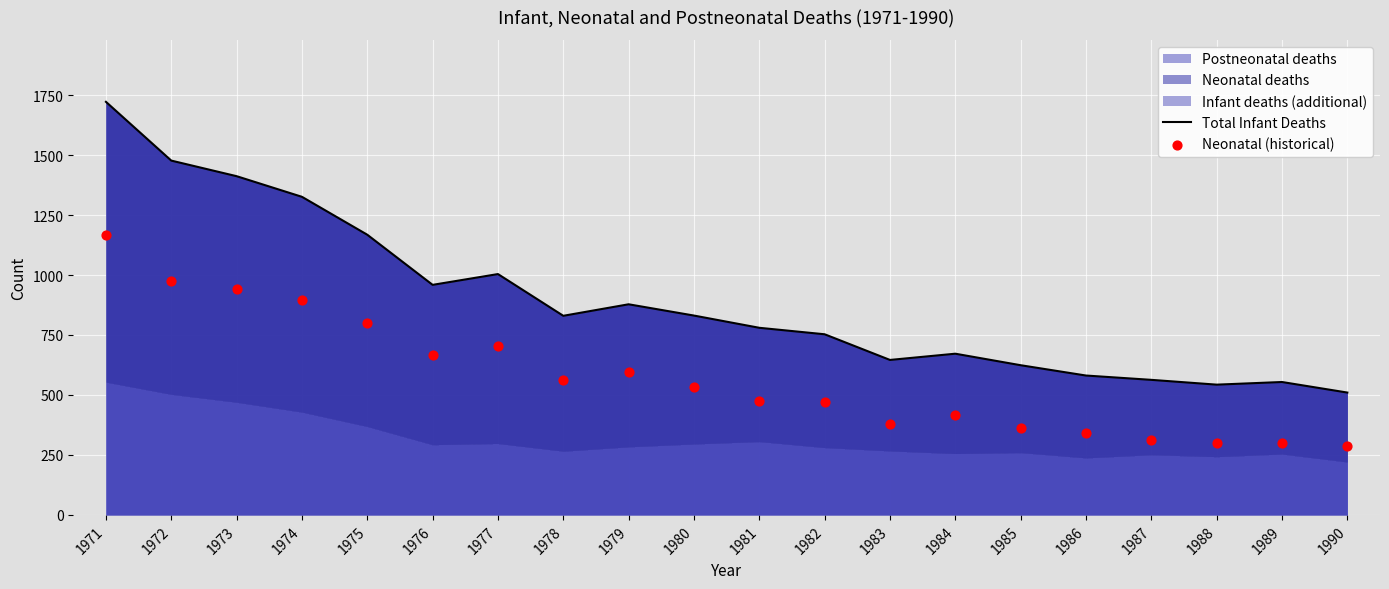

Which series has the widest spread of Y values?

Total Infant Deaths